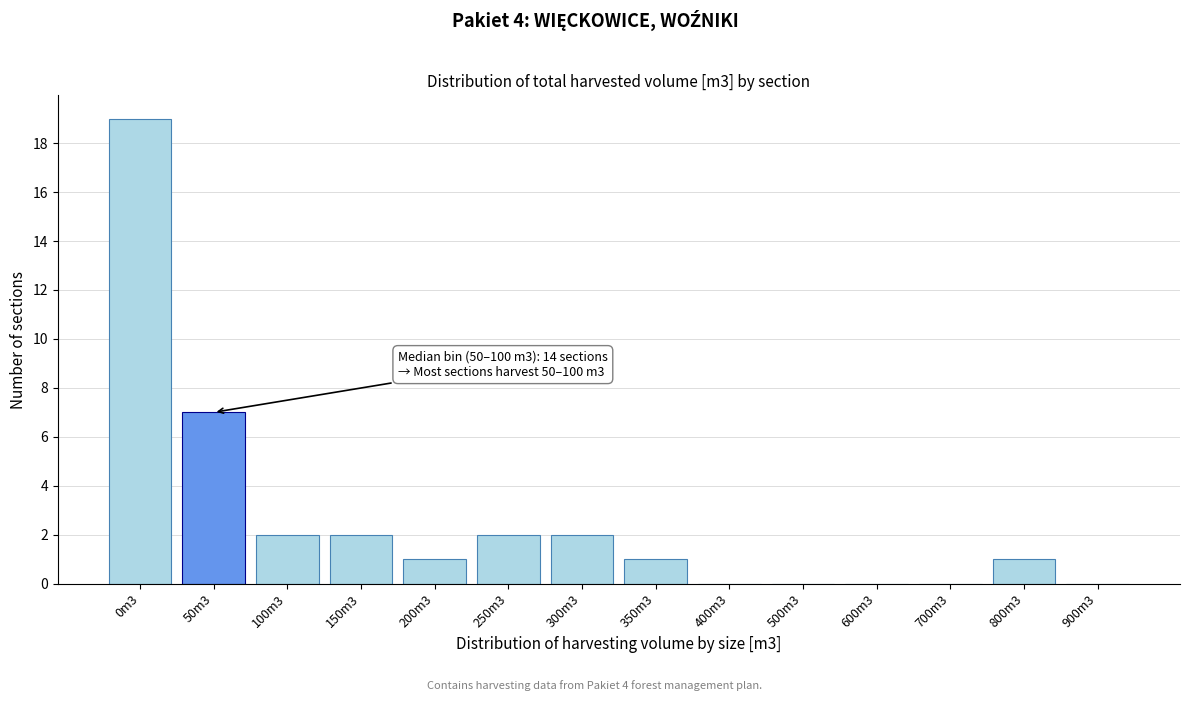

Reading left to right, list all the values displayed in this chart.

0m3=19	50m3=7	100m3=2	150m3=2	200m3=1	250m3=2	300m3=2	350m3=1	400m3=0	500m3=0	600m3=0	700m3=0	800m3=1	900m3=0